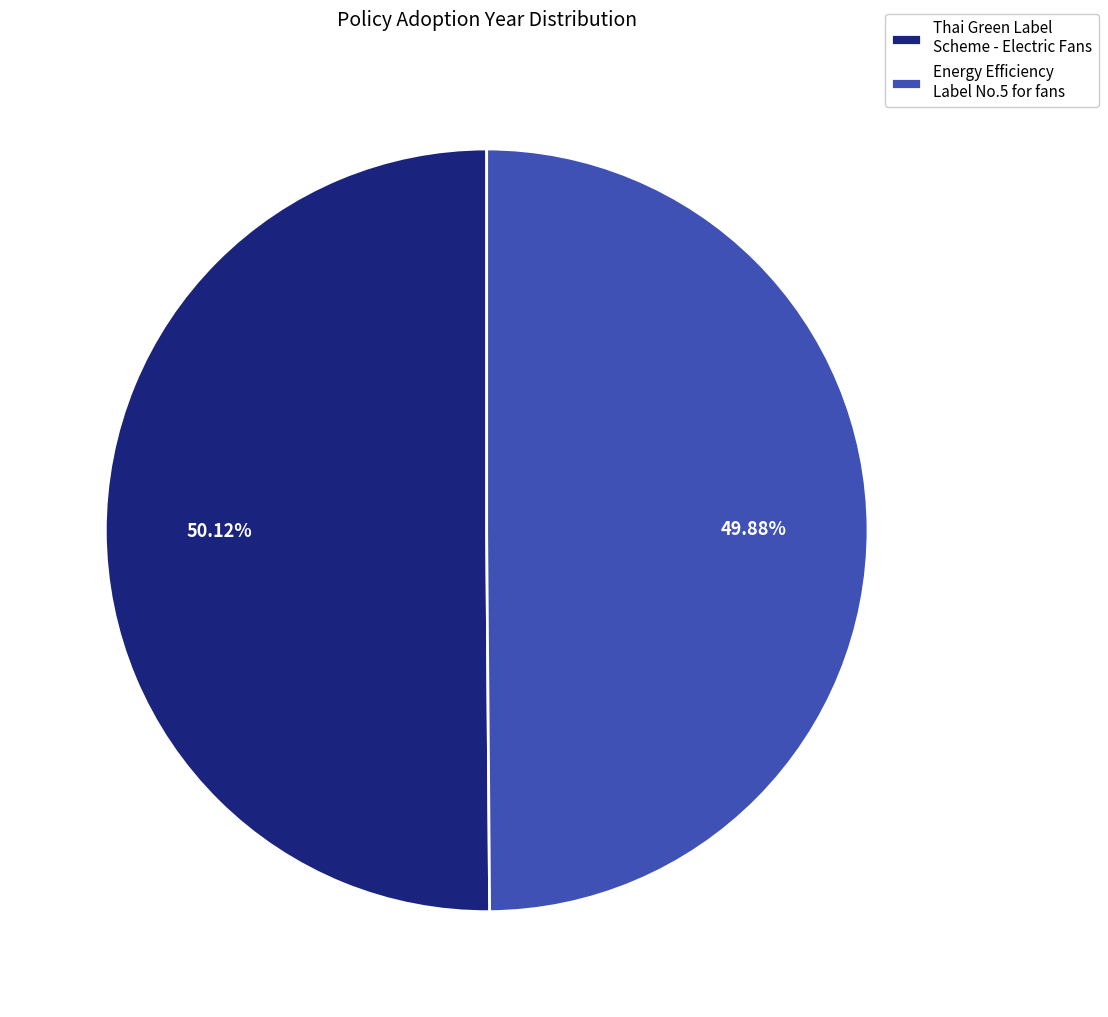

Does any single category account for the majority?

Yes